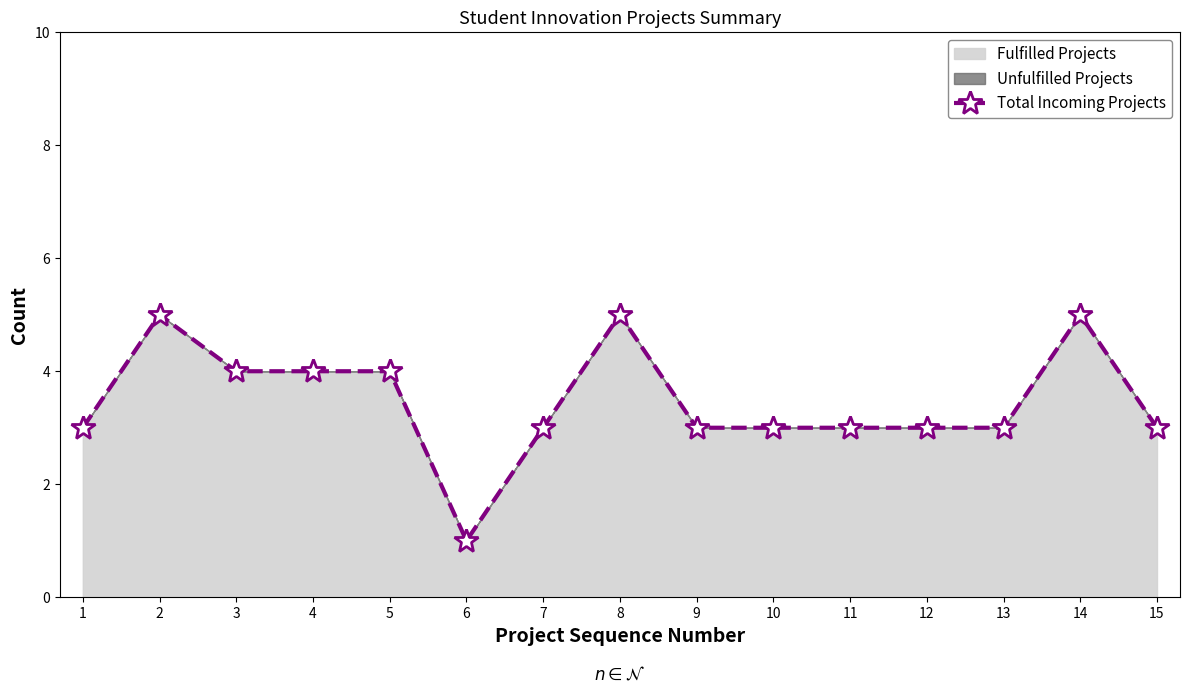

Approximately how many times larger is the value at 11 compared to 8?

0.6